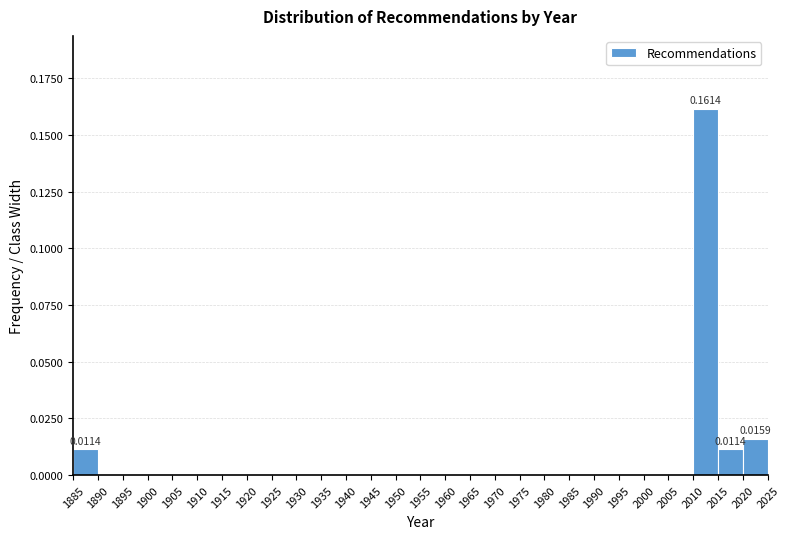

Over which range of the x-axis is the bar tallest?

2010 to 2015